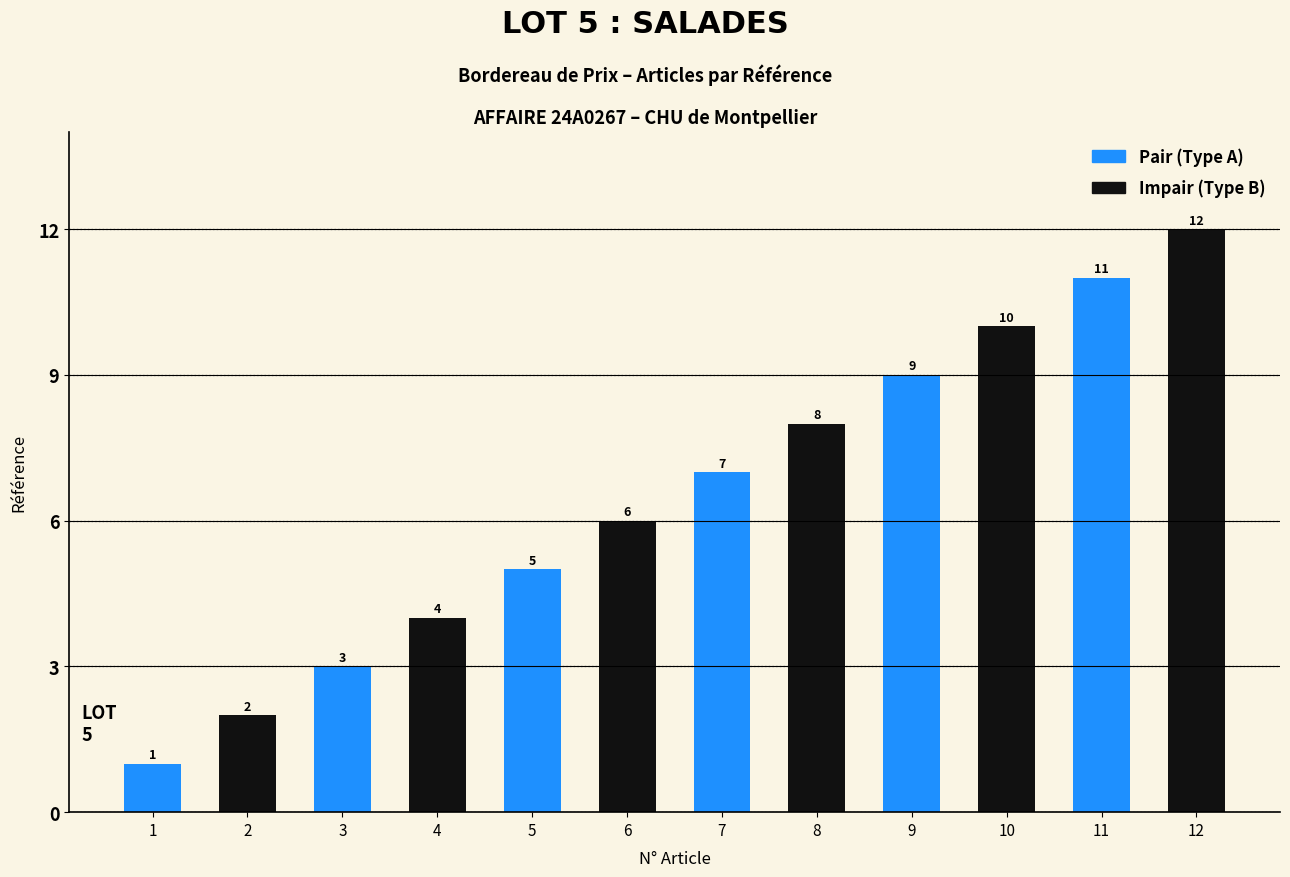

What value does the data have at 5, to the nearest 5?

5